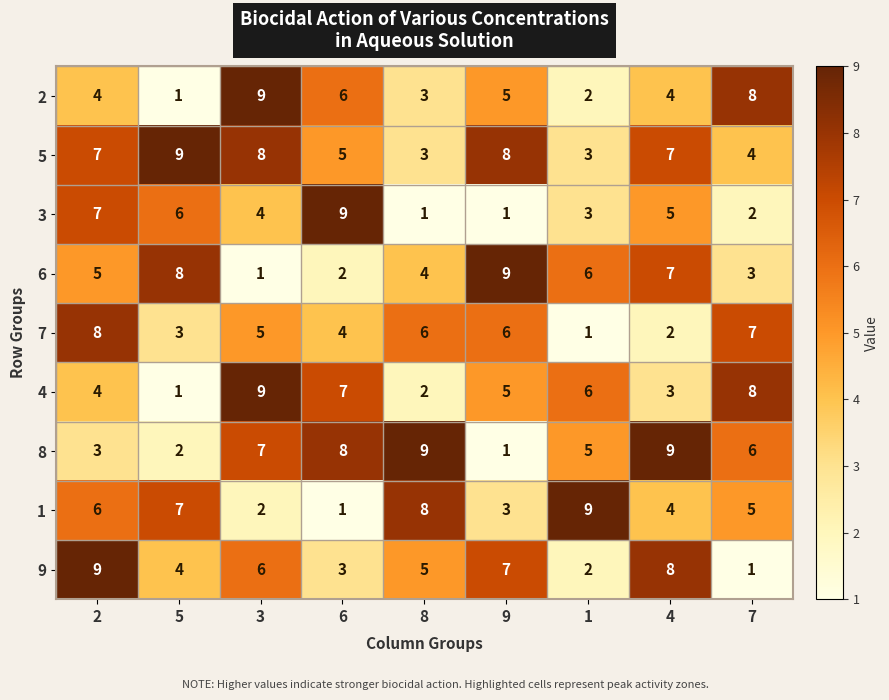

Which series changed the most between 3 and 8?

4